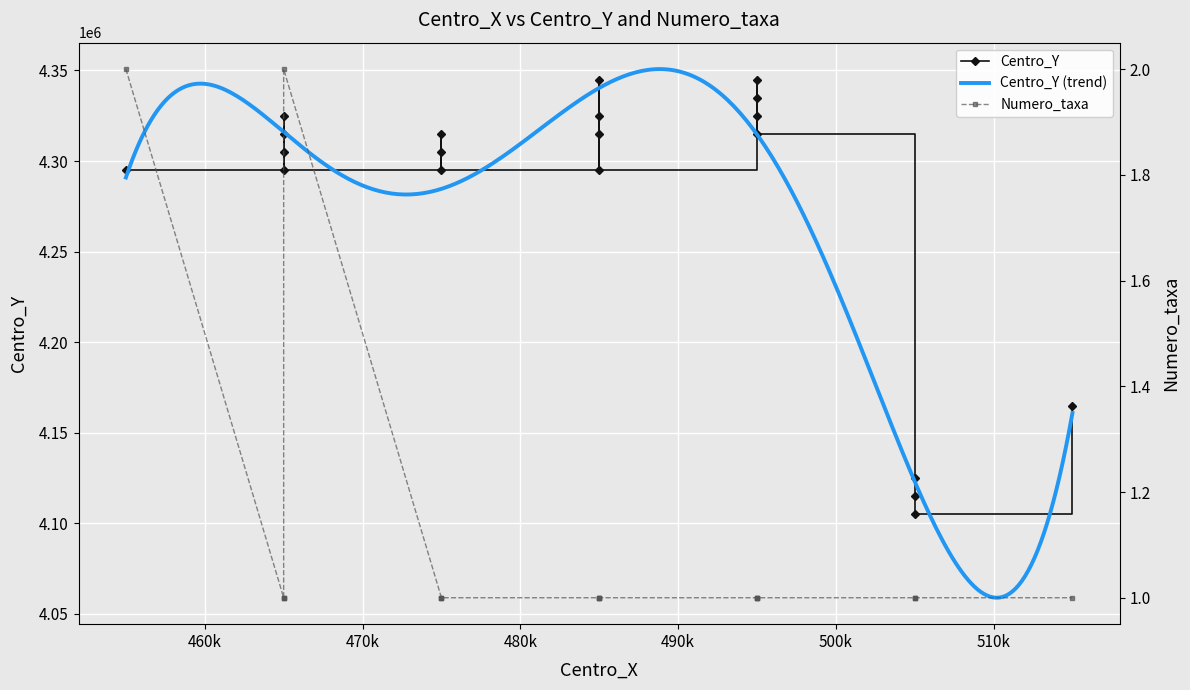

The value of Centro_Y at 465000 is 7509409. True or false?

False